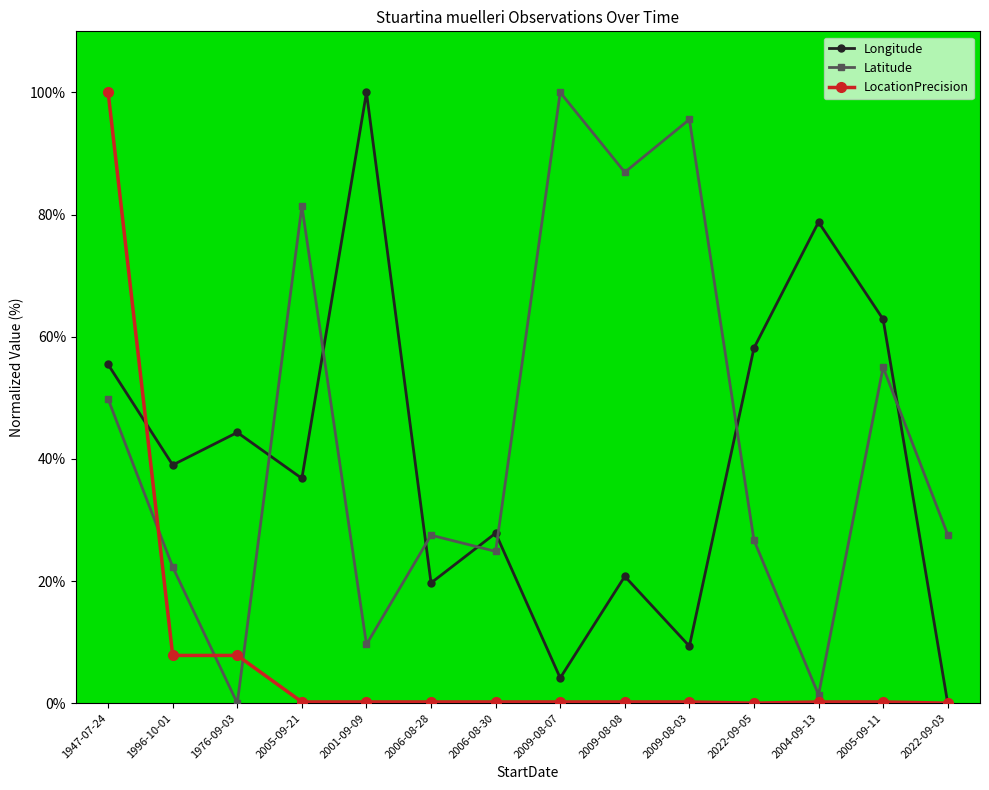

Which series has the largest total across all categories?

Latitude